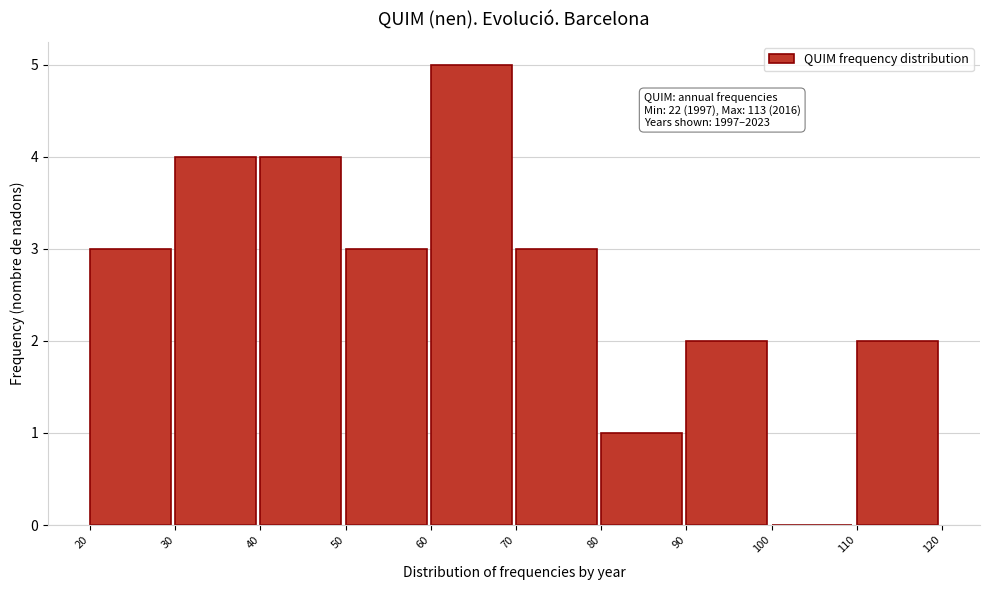

Which range on the x-axis has the tallest bar?

60 to 70